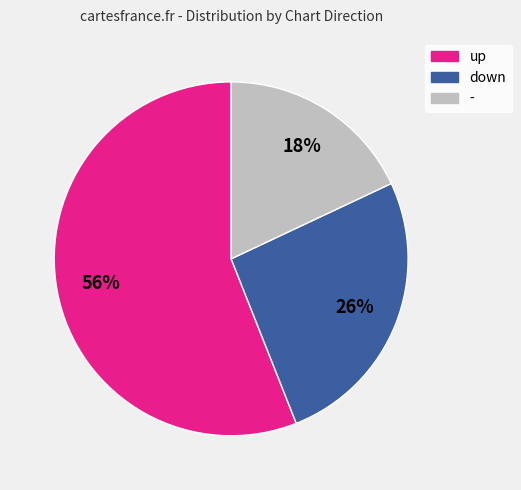

To the nearest percent, what is the difference between the down and up slice percentages?

30%